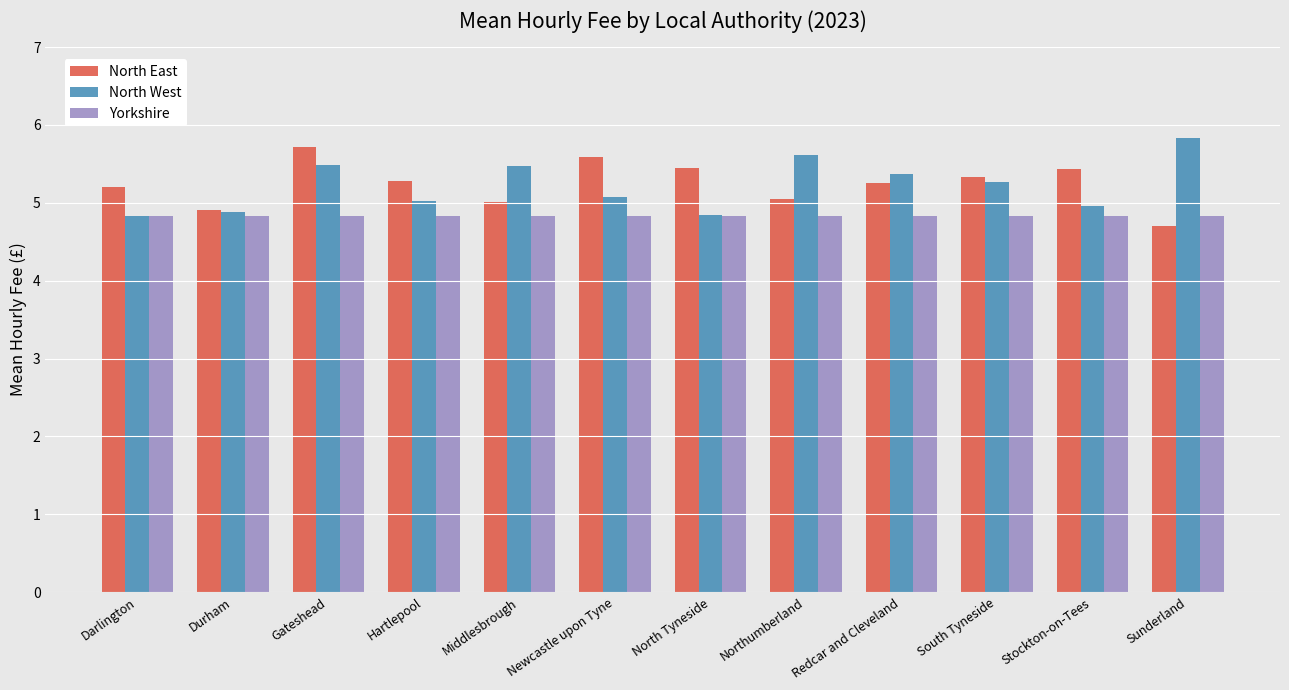

Read the Yorkshire value at Durham.

4.8